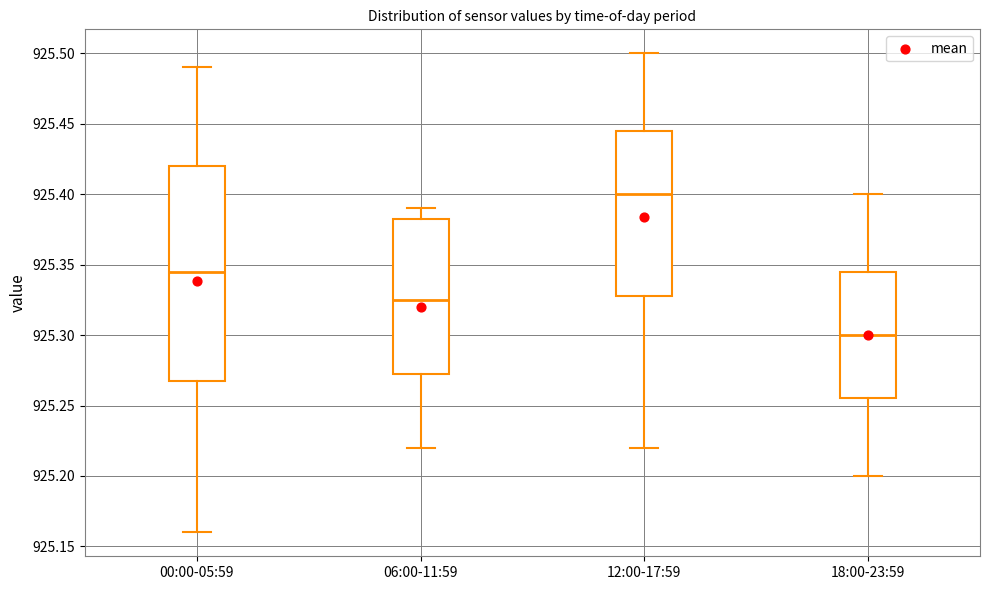

Which box is the tallest, from its lower edge to its upper edge?

00:00-05:59